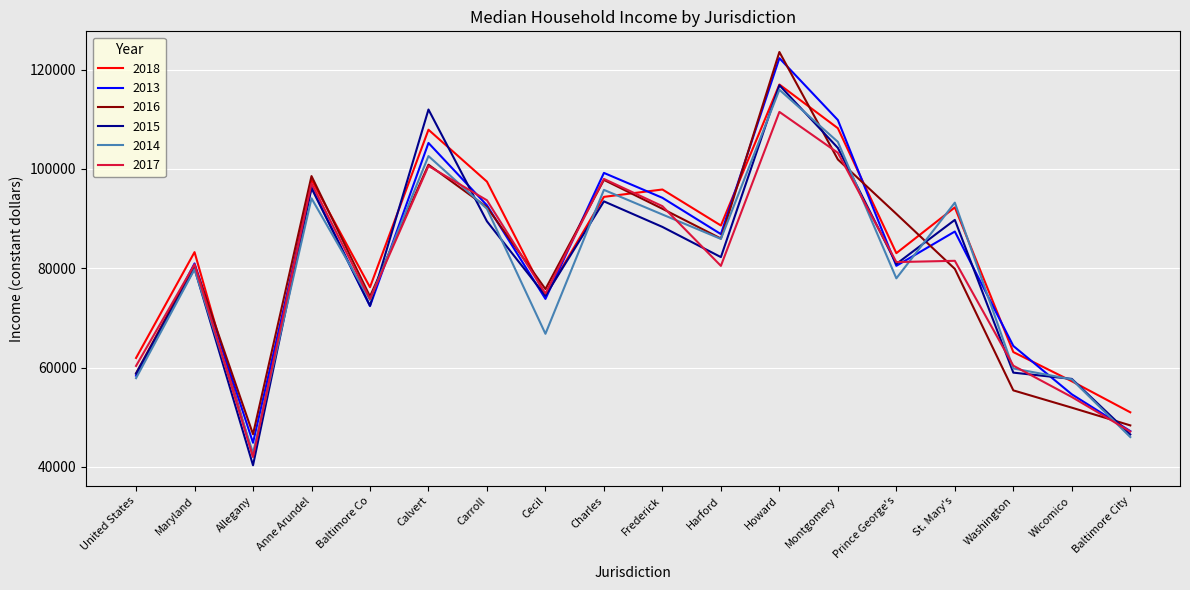

The value of 2017 at Baltimore Co is 73805.0. True or false?

True